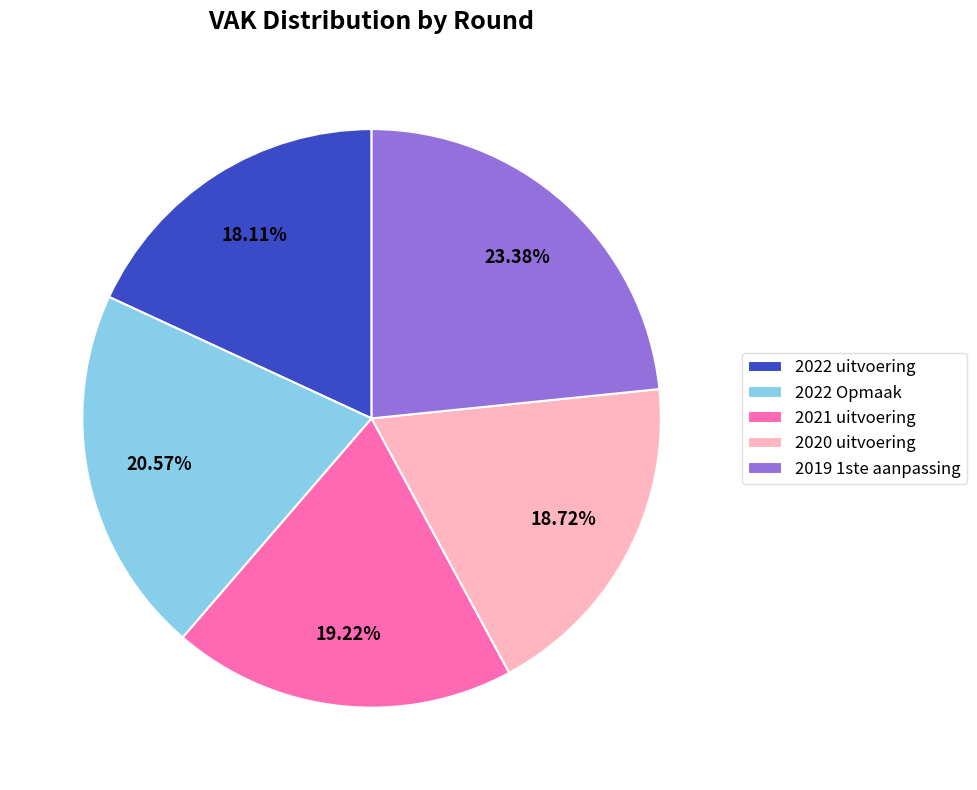

Combined, do 2020 uitvoering and 2021 uitvoering account for over 50%?

No